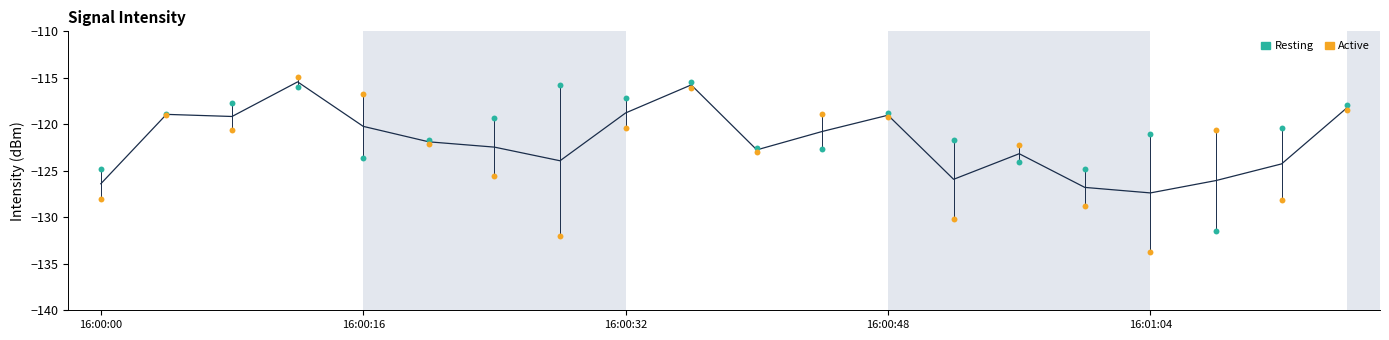

Which series has the largest Y range (max minus min)?

Active